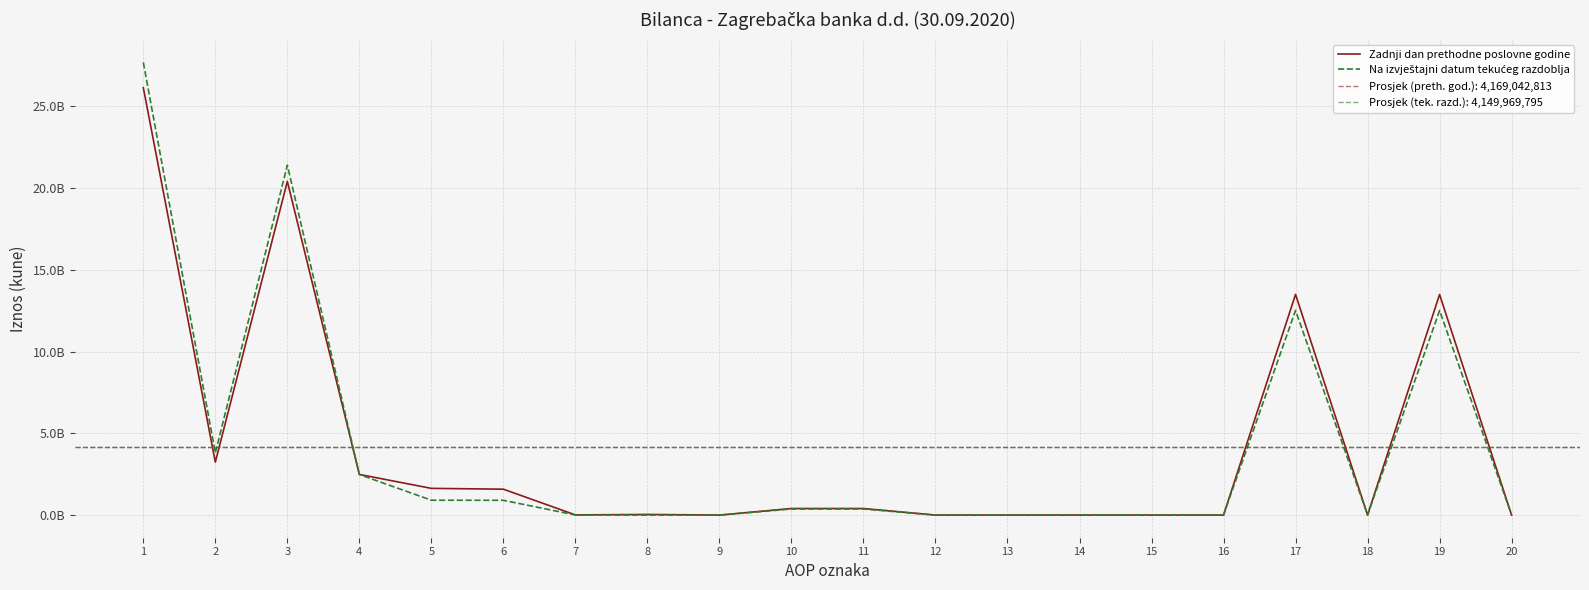

Rank the series at 7 from highest to lowest value.

Zadnji dan prethodne poslovne godine, Na izvještajni datum tekućeg razdoblja